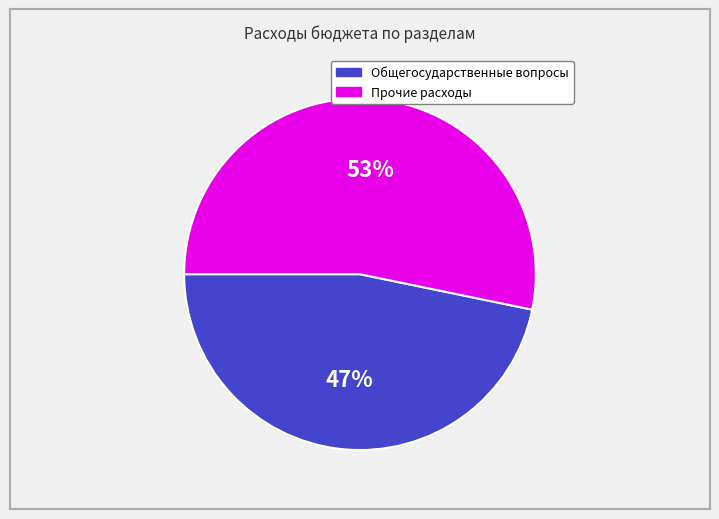

What percentage is the Общегосударственные вопросы slice, to the nearest percent?

47%